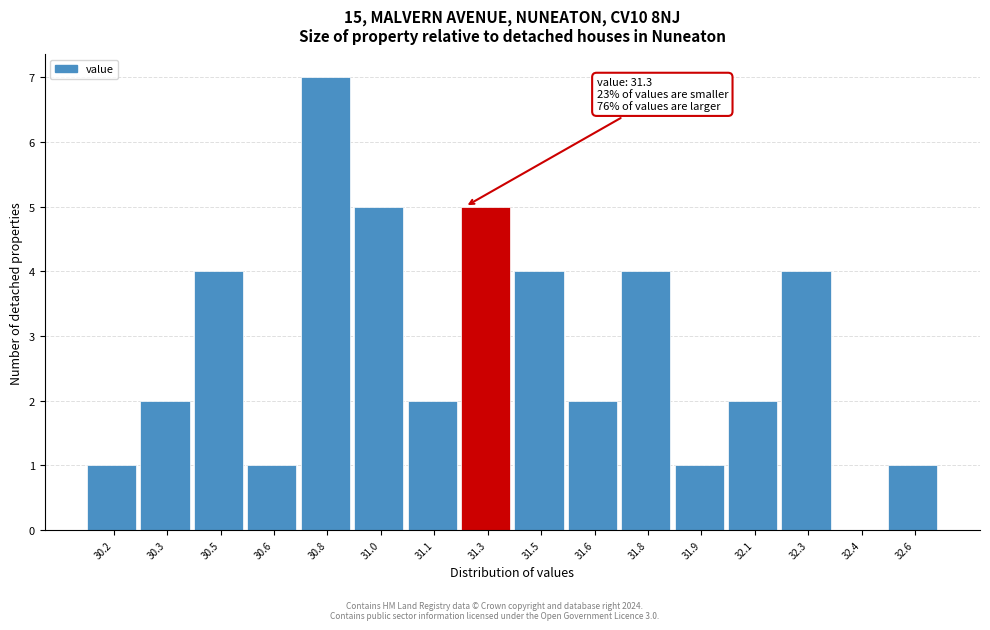

Reading right to left, extract all data points from this chart.

32.6=1	32.4=0	32.3=4	32.1=2	31.9=1	31.8=4	31.6=2	31.5=4	31.3=5	31.1=2	31.0=5	30.8=7	30.6=1	30.5=4	30.3=2	30.2=1